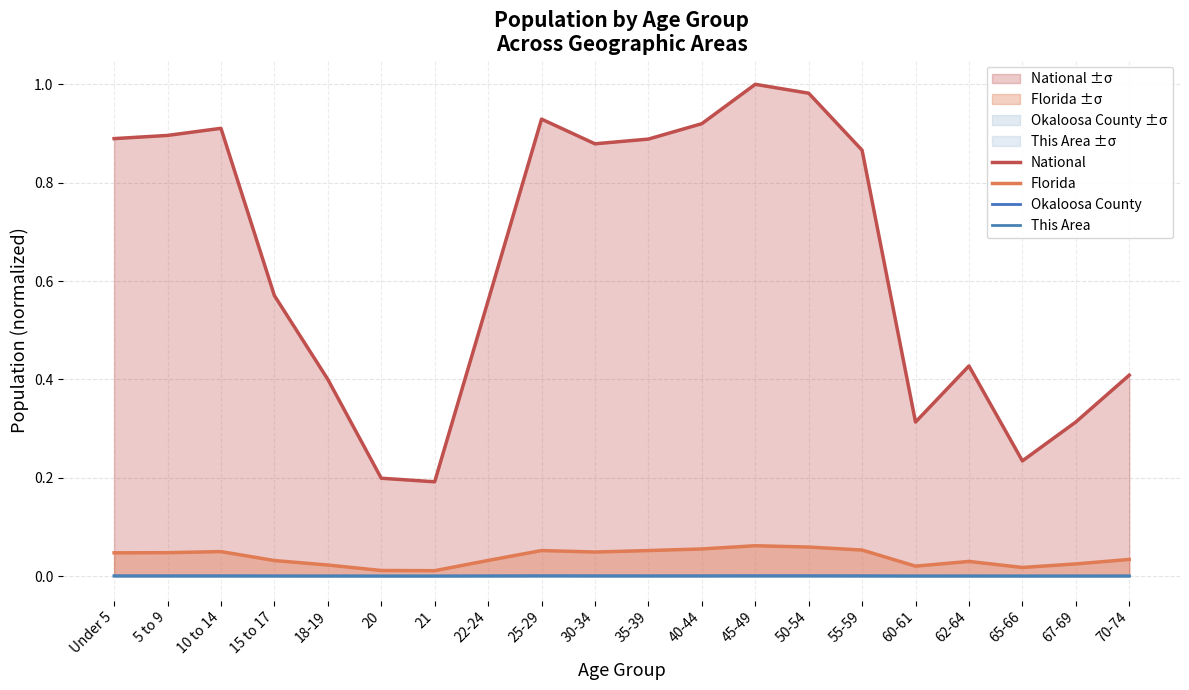

Between 20 and 15 to 17, which is larger?

15 to 17